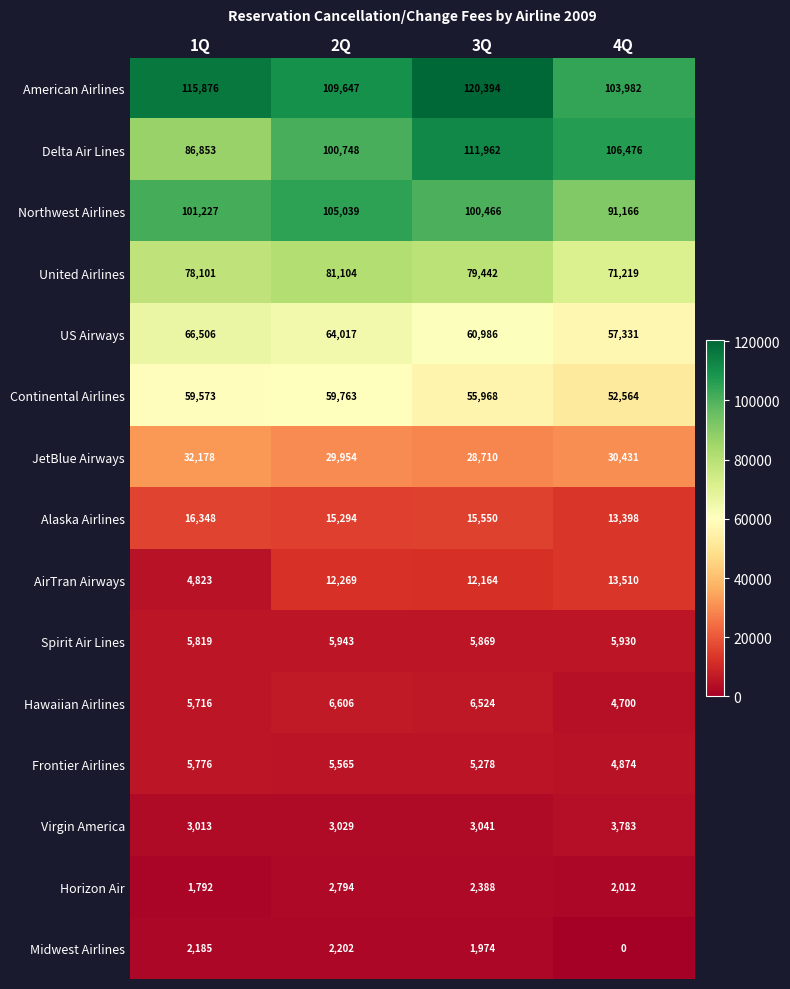

What is the average value of the Delta Air Lines series?

101510